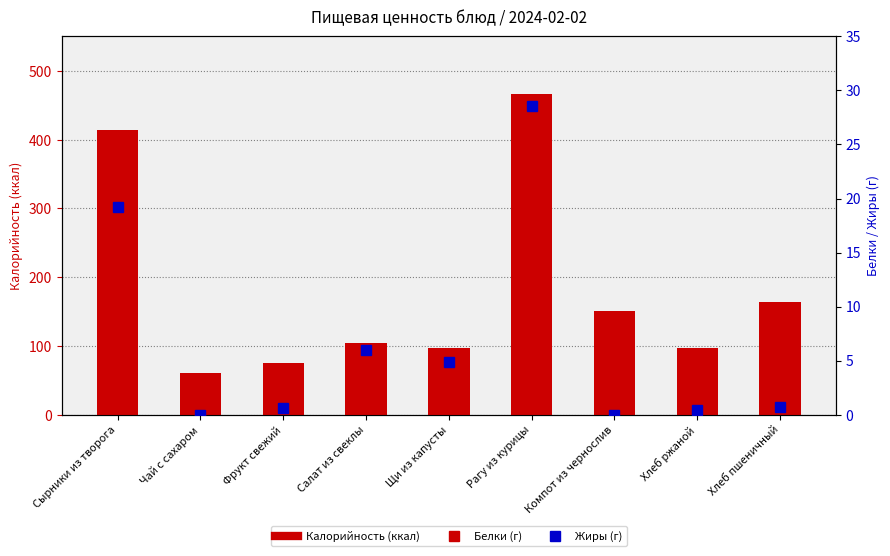

What is the sum of all Белки values?

58.7